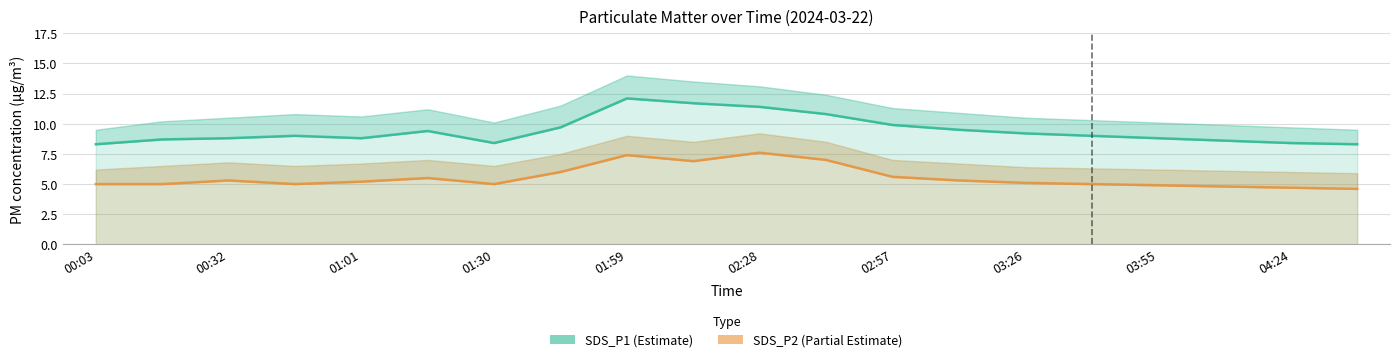

Is the value of SDS_P2 at 02:28 greater than the value of SDS_P1 at 16?

No